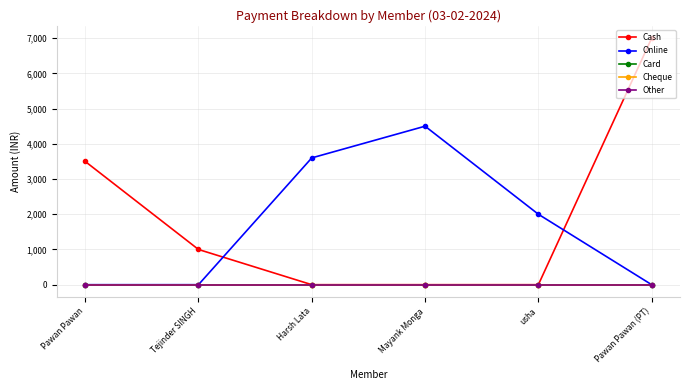

Which label corresponds to the smallest value in the chart?

Harsh Lata